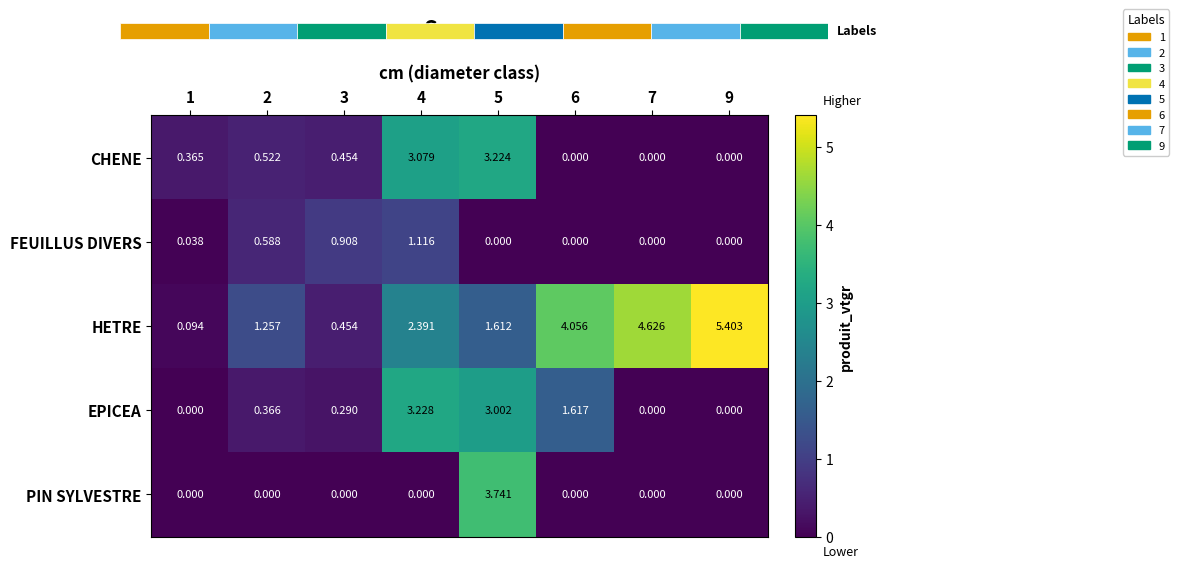

The CHENE series shows 0.2 at 2. True or false?

False